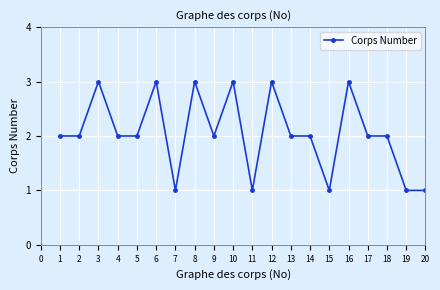

True or false: the data shows 3 at 9.

False